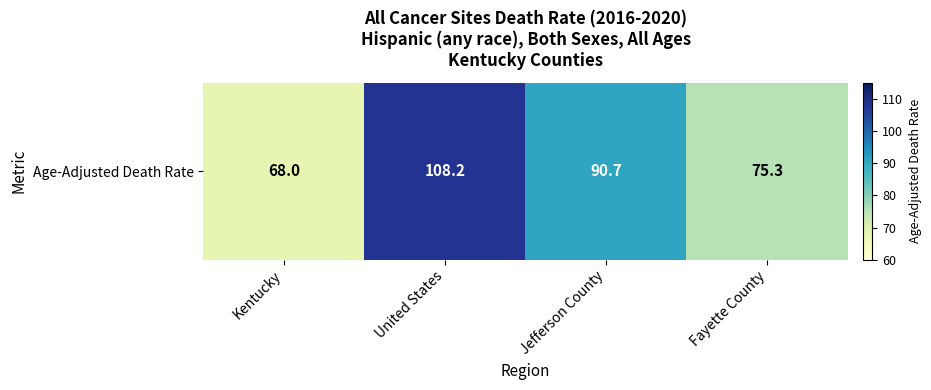

What is the difference between the values at Kentucky and United States?

40.2